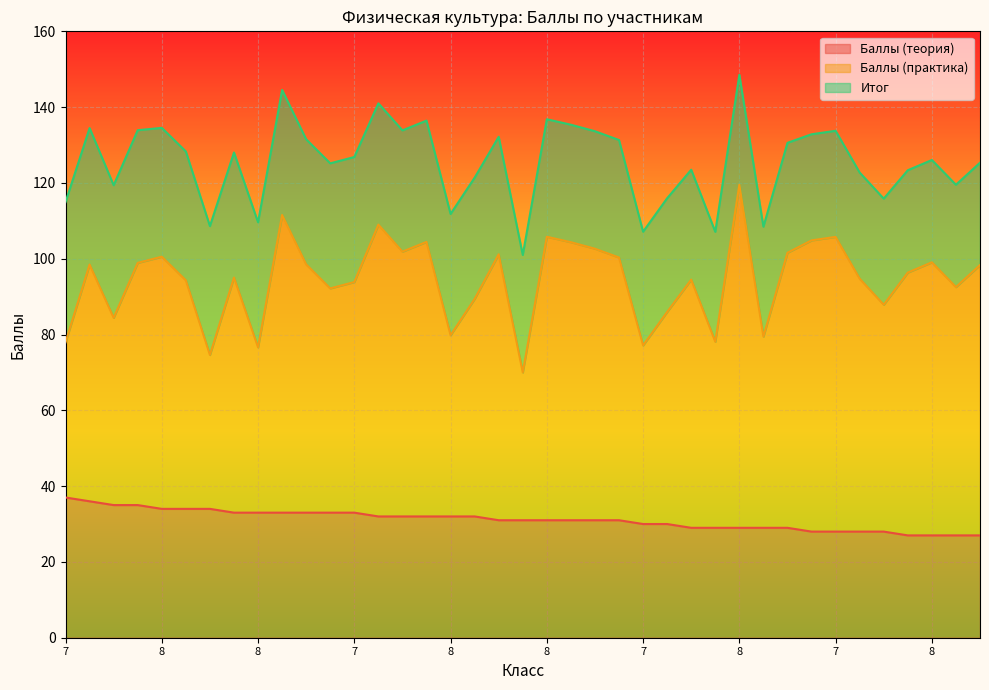

Reading left to right, extract all data points from this chart.

Баллы (теория): 37.0	36.0	35.0	35.0	34.0	34.0	34.0	33.0	33.0	33.0	33.0	33.0	33.0	32.0	32.0	32.0	32.0	32.0	31.0	31.0	31.0	31.0	31.0	31.0	30.0	30.0	29.0	29.0	29.0	29.0	29.0	28.0	28.0	28.0	28.0	27.0	27.0	27.0	27.0
Баллы (практика): 77.9	98.5	84.4	98.9	100.5	94.3	74.6	95.0	76.6	111.5	98.5	92.2	93.8	109.0	101.9	104.4	79.8	89.4	101.2	70.0	105.8	104.4	102.6	100.3	77.1	86.0	94.5	78.1	119.5	79.5	101.6	104.8	105.8	94.7	87.9	96.3	99.0	92.5	98.3
Итог: 114.9	134.5	119.4	133.9	134.5	128.3	108.6	128.0	109.6	144.5	131.5	125.2	126.8	141.0	133.9	136.4	111.8	121.4	132.2	101.0	136.8	135.4	133.6	131.3	107.1	116.0	123.5	107.1	148.6	108.5	130.6	132.8	133.8	122.7	115.9	123.3	126.0	119.5	125.3